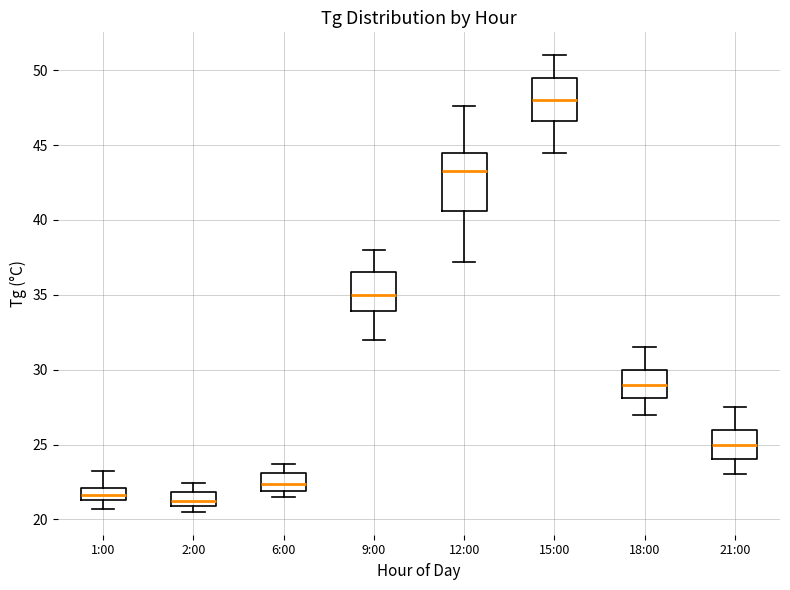

Which box's median line is the highest?

15:00